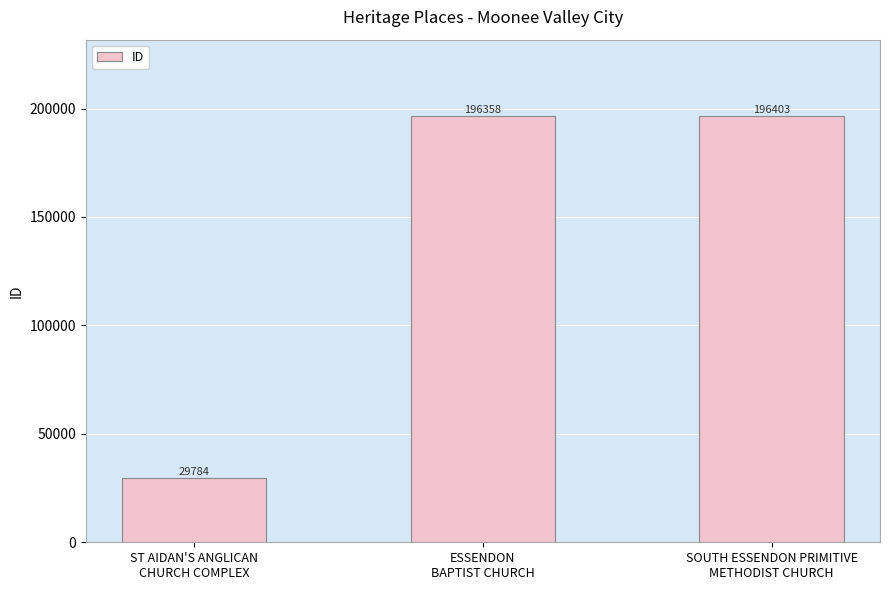

Rank the categories by value from lowest to highest.

ST AIDAN'S ANGLICAN
CHURCH COMPLEX, ESSENDON
BAPTIST CHURCH, SOUTH ESSENDON PRIMITIVE
METHODIST CHURCH